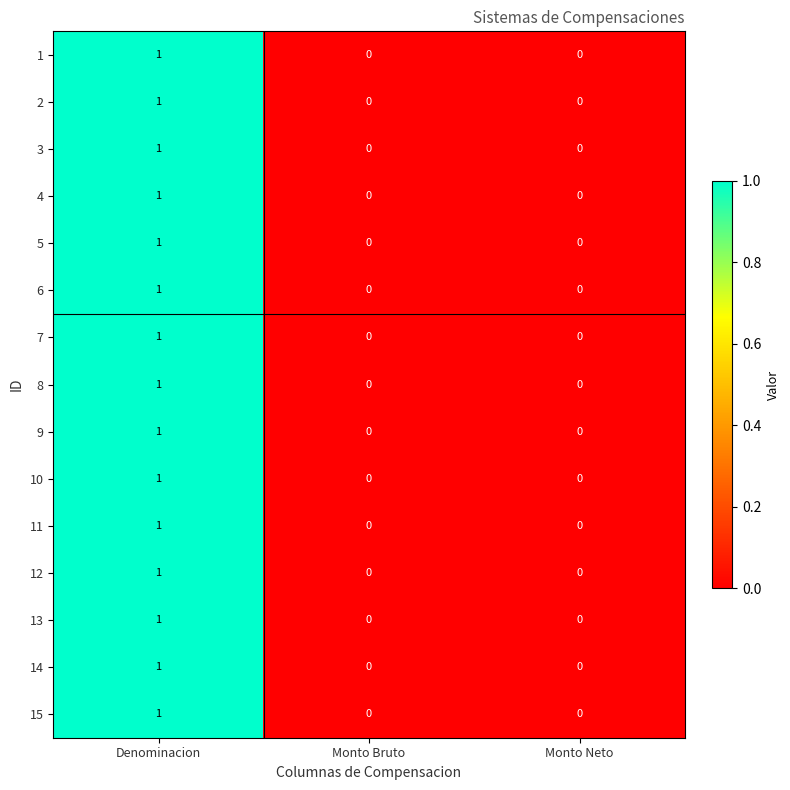

The value of 1 at Monto Neto is 0. True or false?

True